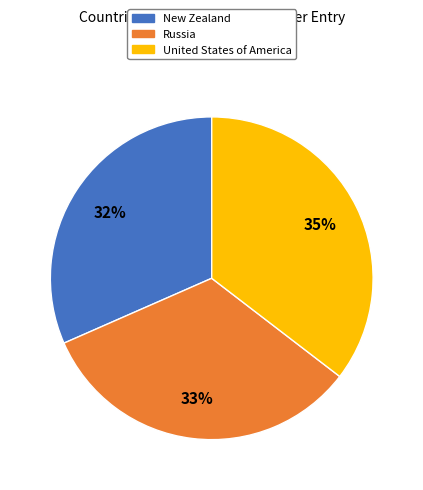

Which slice is the largest?

United States of America